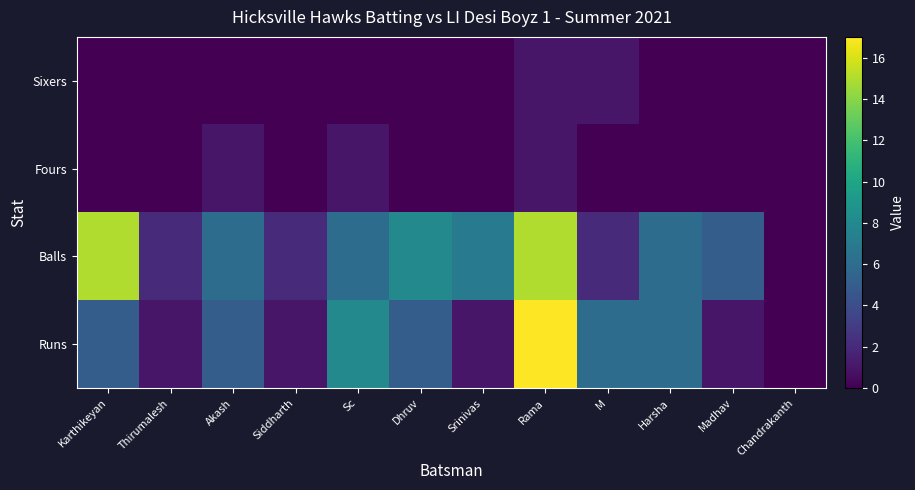

Reading left to right, list all the values displayed in this chart.

Runs: Karthikeyan=5	Thirumalesh=1	Akash=5	Siddharth=1	Sc=8	Dhruv=5	Srinivas=1	Rama=17	M=6	Harsha=6	Madhav=1	Chandrakanth=0
Balls: Karthikeyan=15	Thirumalesh=2	Akash=6	Siddharth=2	Sc=6	Dhruv=8	Srinivas=7	Rama=15	M=2	Harsha=6	Madhav=5	Chandrakanth=0
Fours: Karthikeyan=0	Thirumalesh=0	Akash=1	Siddharth=0	Sc=1	Dhruv=0	Srinivas=0	Rama=1	M=0	Harsha=0	Madhav=0	Chandrakanth=0
Sixers: Karthikeyan=0	Thirumalesh=0	Akash=0	Siddharth=0	Sc=0	Dhruv=0	Srinivas=0	Rama=1	M=1	Harsha=0	Madhav=0	Chandrakanth=0